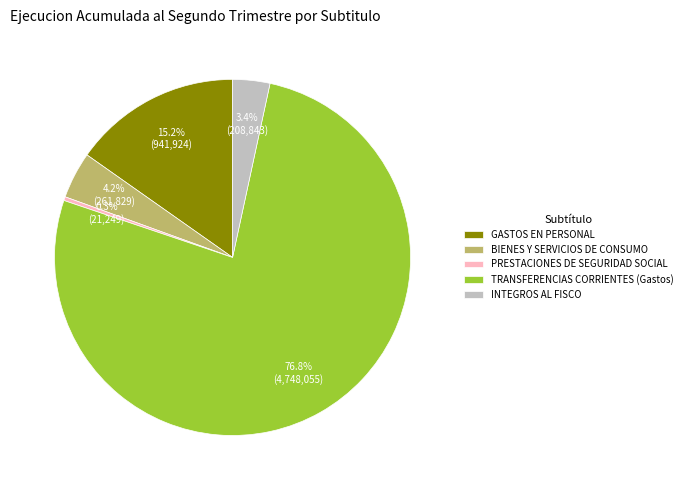

What is the total percentage of BIENES Y SERVICIOS DE CONSUMO and INTEGROS AL FISCO?

7.6%